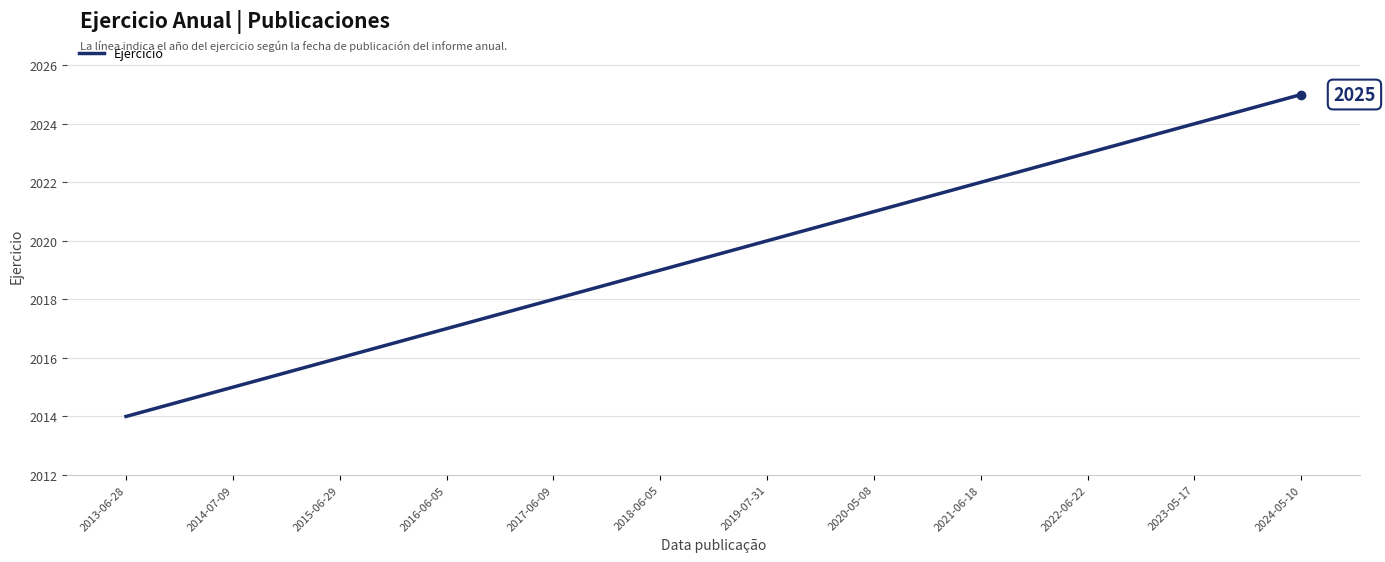

Is it true that the value at 2023-05-17 is 2024?

True